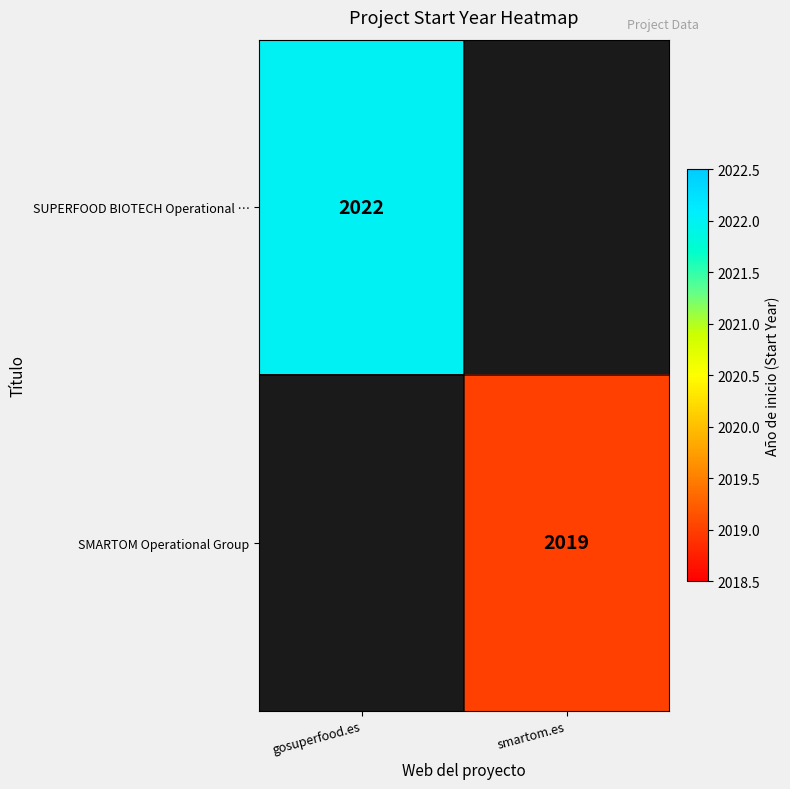

True or false: SMARTOM Operational Group has a value of 3002 at smartom.es.

False